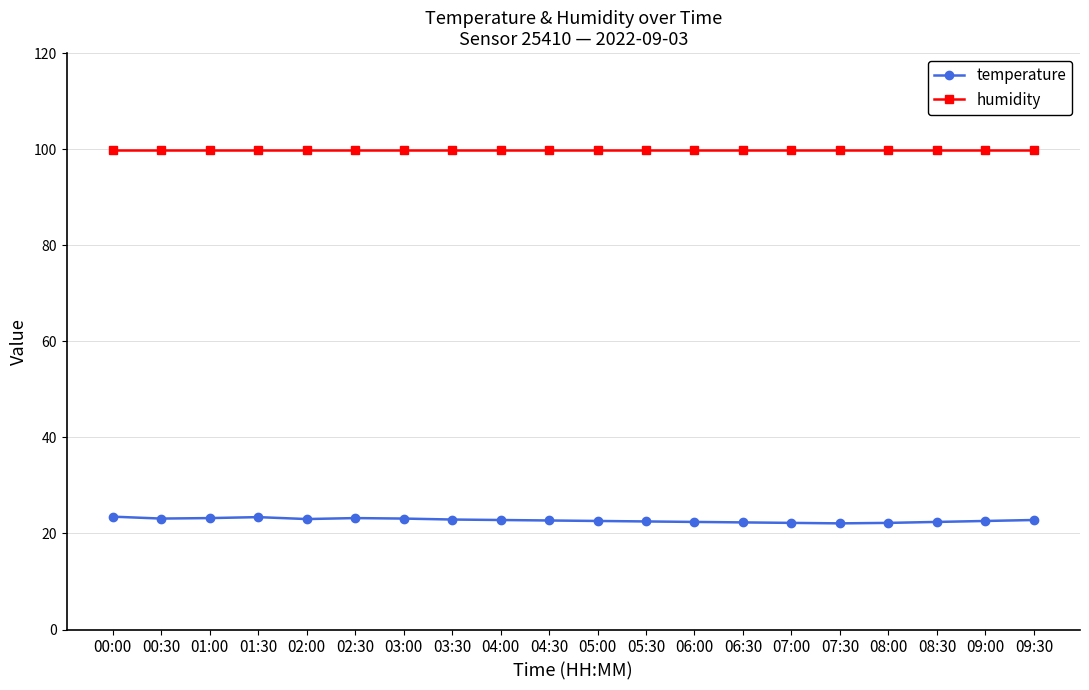

Rank the series by their average value, from highest to lowest.

humidity, temperature